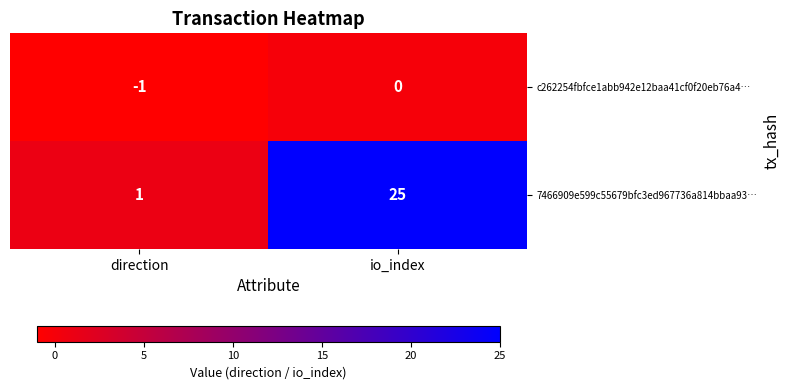

Between direction and io_index, which series saw the biggest shift?

7466909e599c55679bfc3ed967736a814bbaa93…